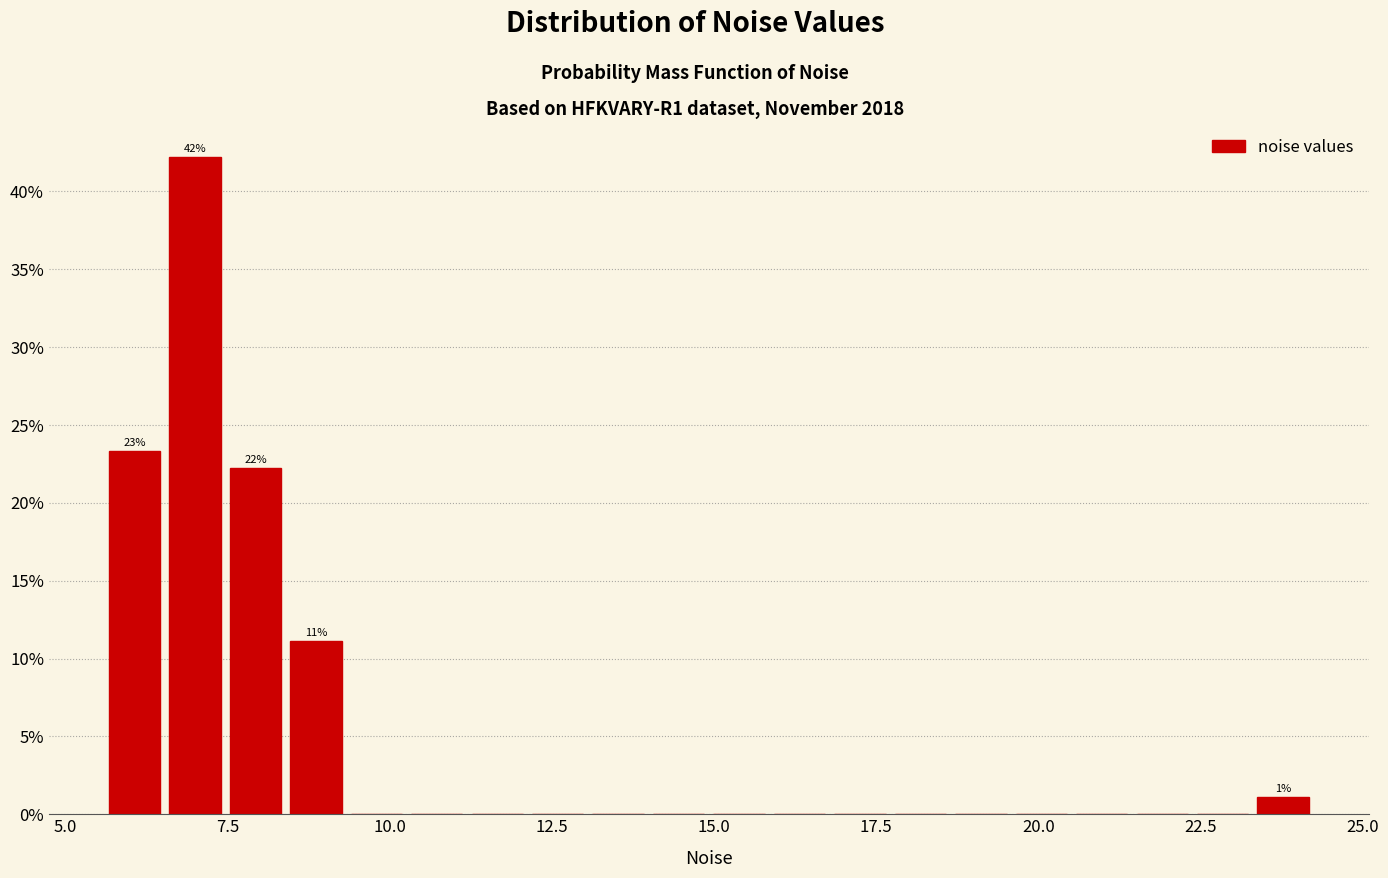

Read against the x-axis, roughly where is the centre of the tallest bar?

7.0